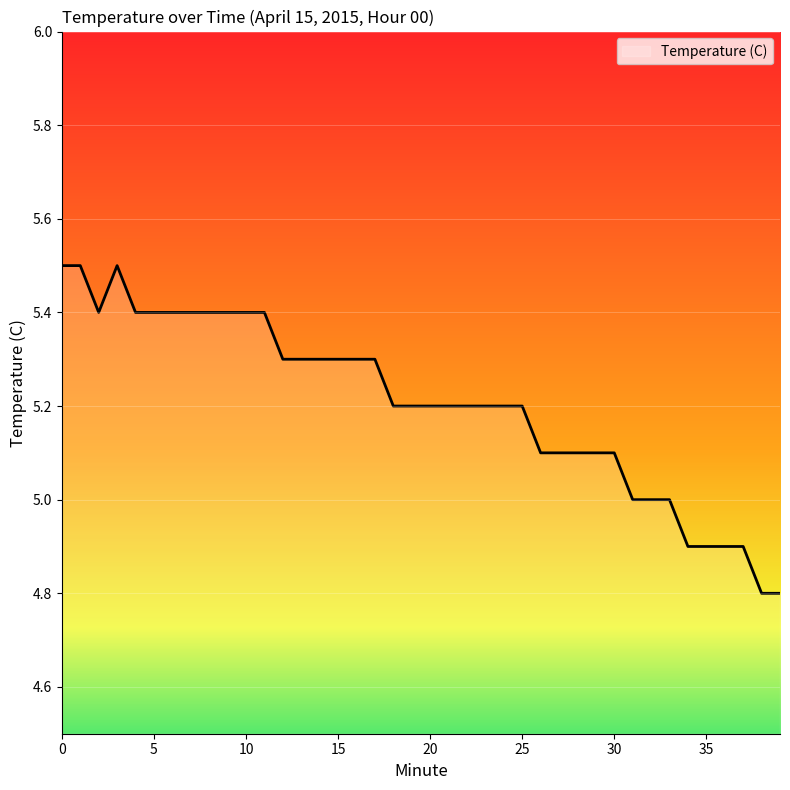

What is the minimum value shown in the chart?

4.8